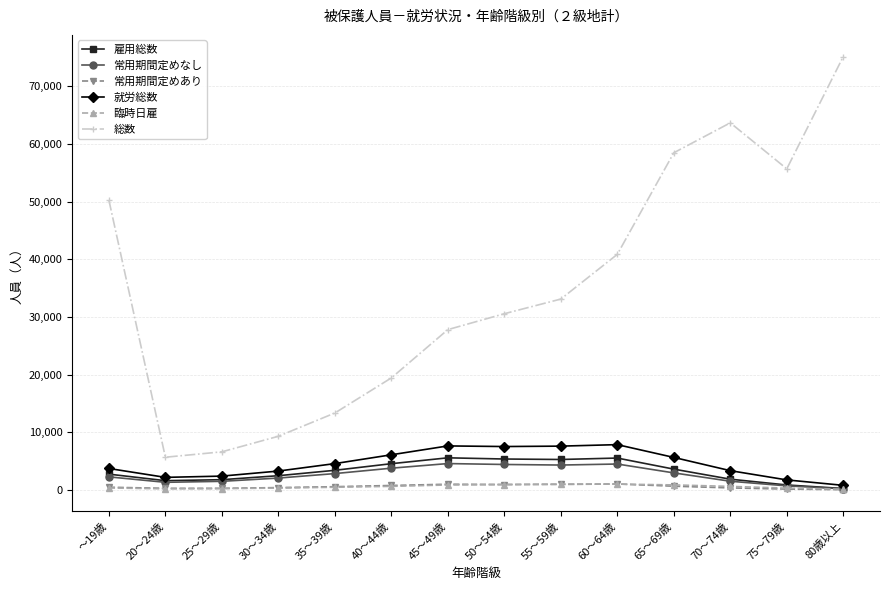

True or false: 就労総数 and 臨時日雇 cross at least once.

False